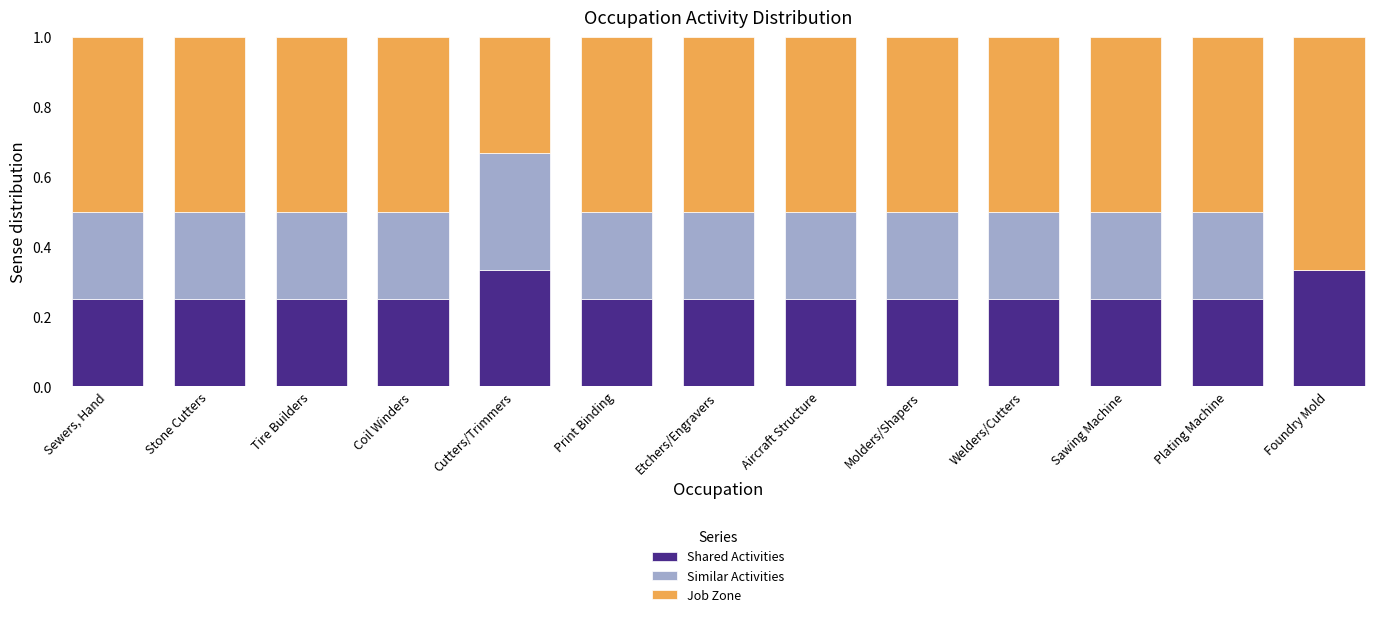

What is the total value across all series at Cutters/Trimmers?

1.0